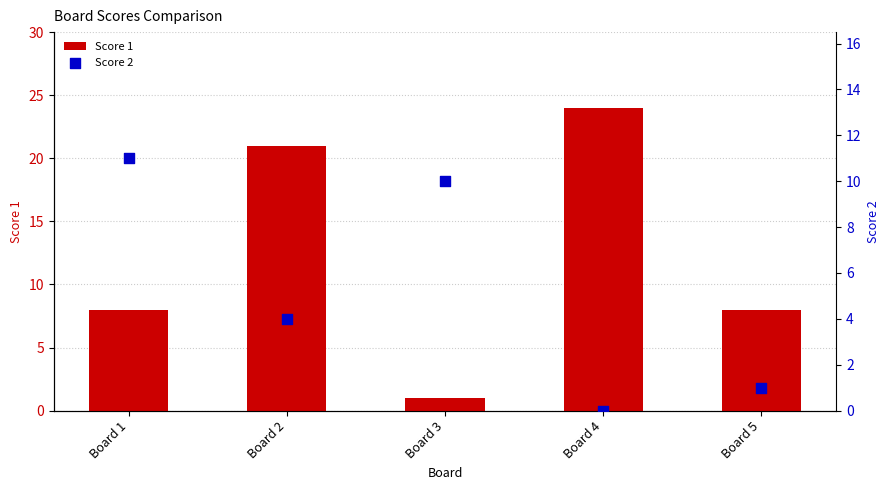

Which series has the widest spread of Y values?

Score 1